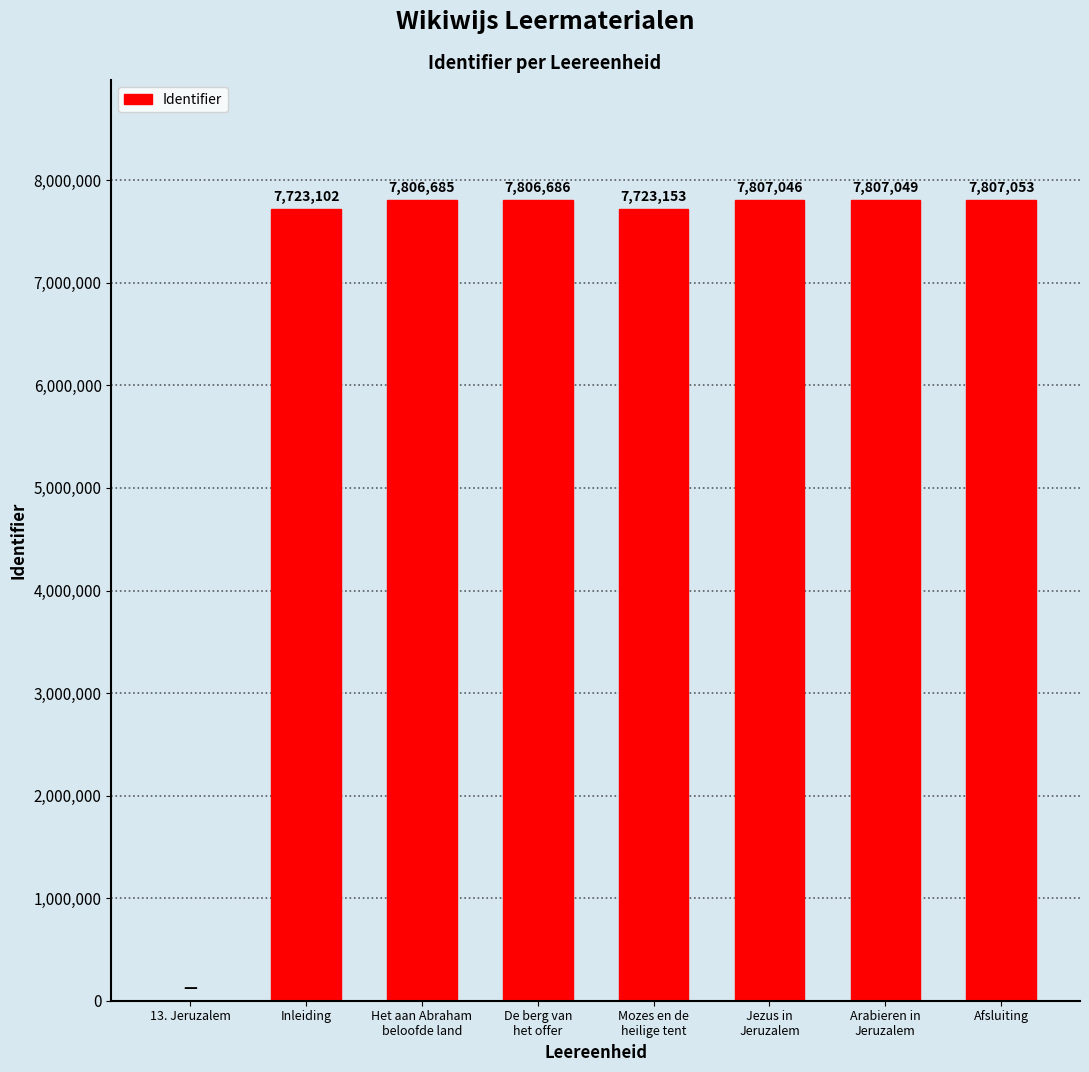

What is the sum of all values?

54480774